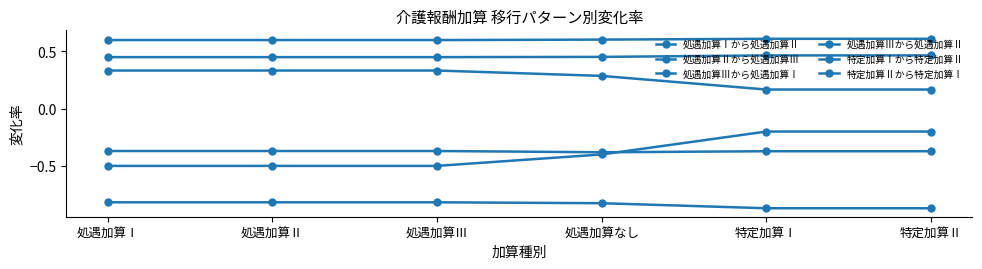

The value of 特定加算Ⅰから特定加算Ⅱ at 特定加算Ⅰ is -0.3. True or false?

False